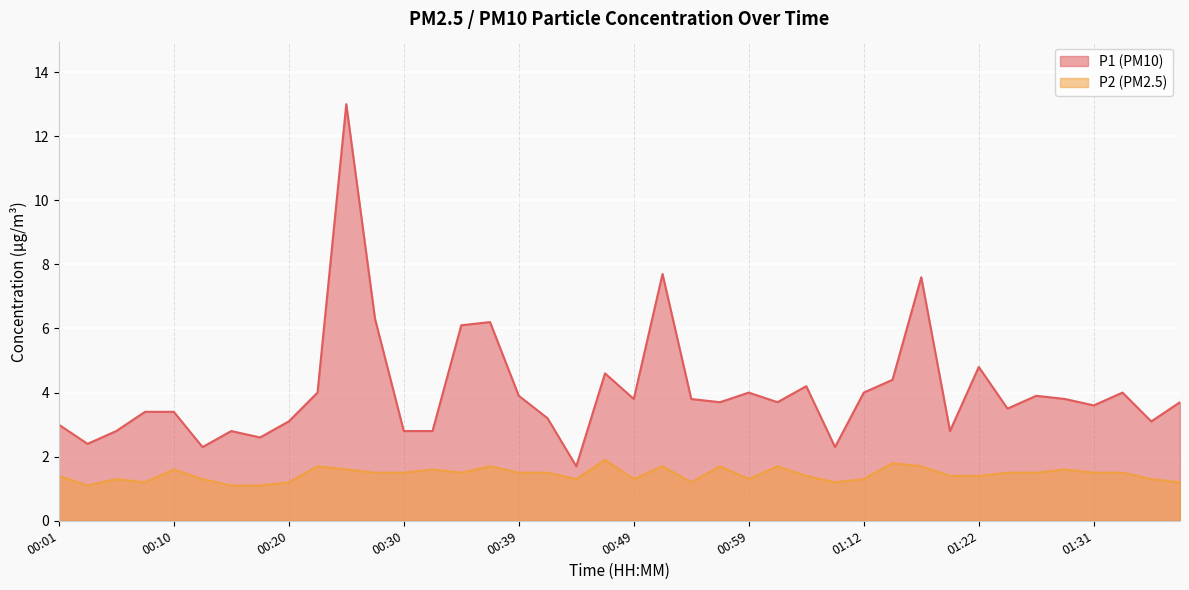

Which label corresponds to the smallest value in the chart?

00:03